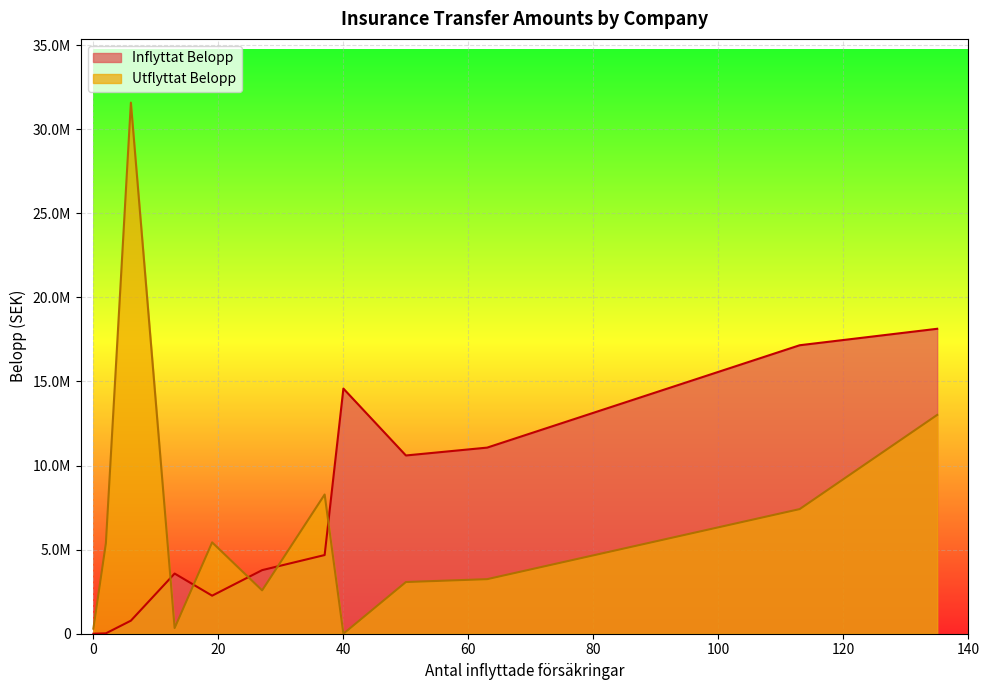

What is the difference between the maximum and minimum values in the Inflyttat Belopp series?

18133600.6